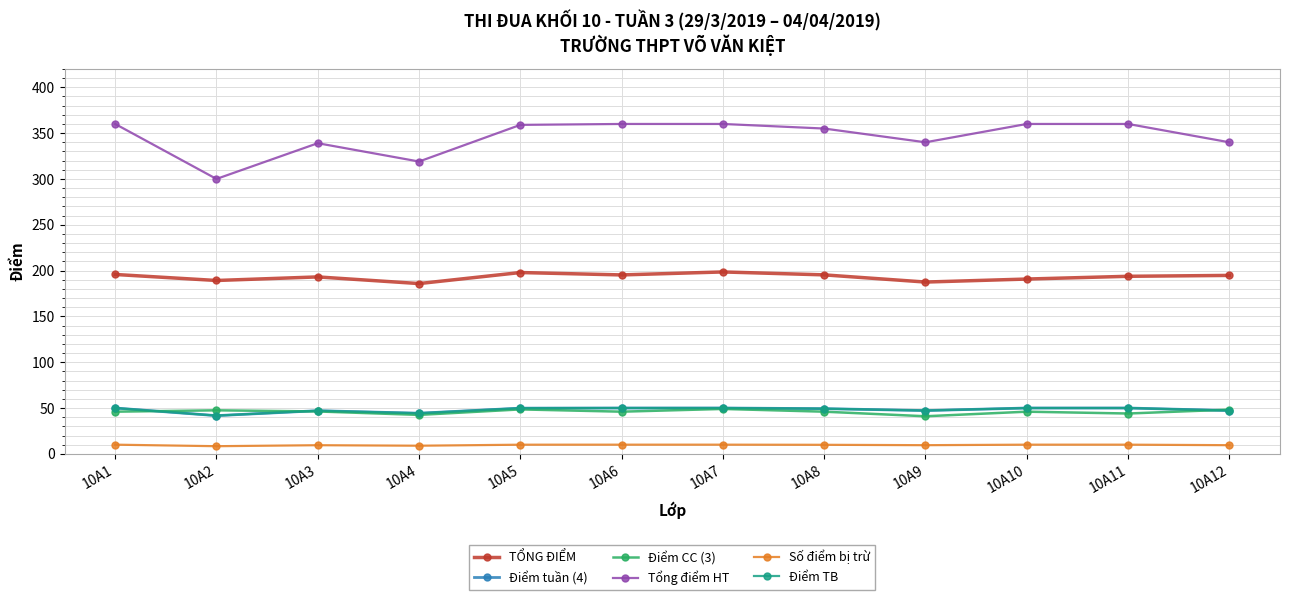

Which series has the largest total across all categories?

Tổng điểm HT